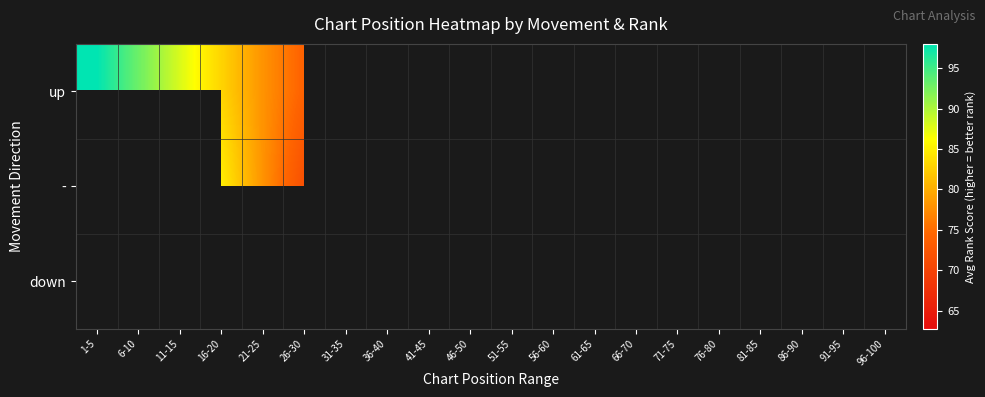

Rank the series by their maximum value, from highest to lowest.

up, -, down